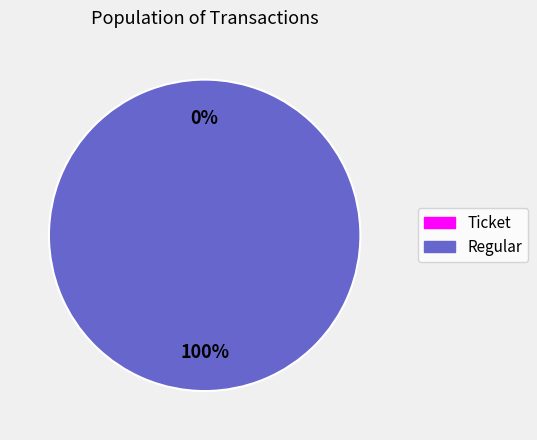

To the nearest percent, what is the difference between the Regular and Ticket slice percentages?

100%